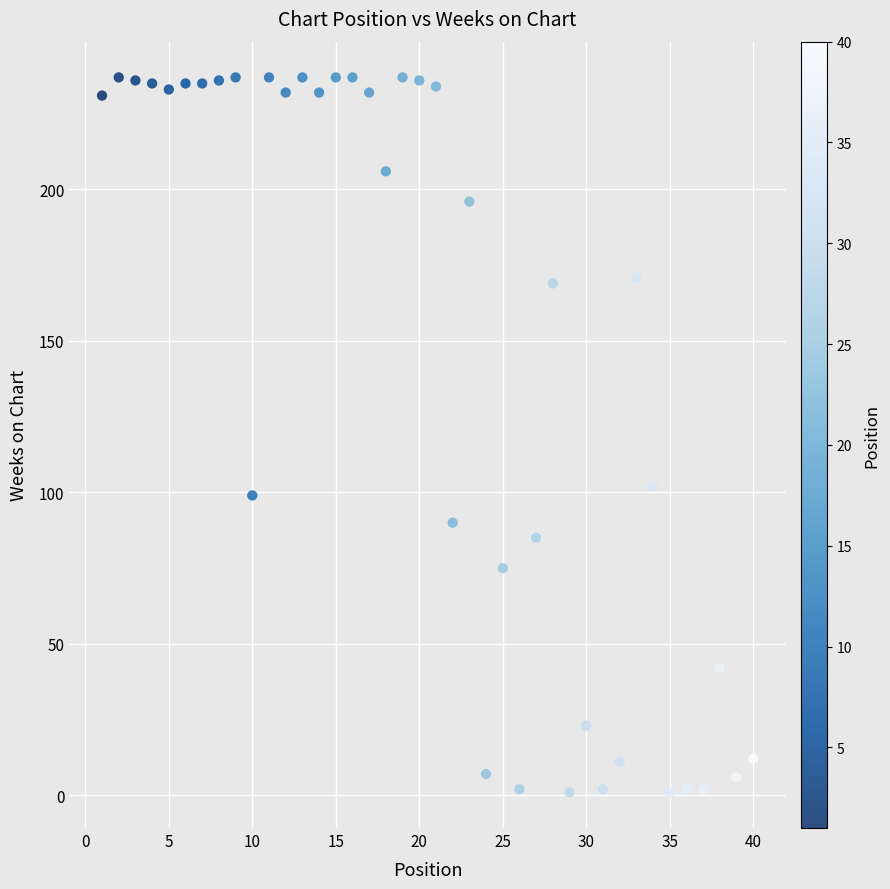

What is the range of X values (max minus min)?

39